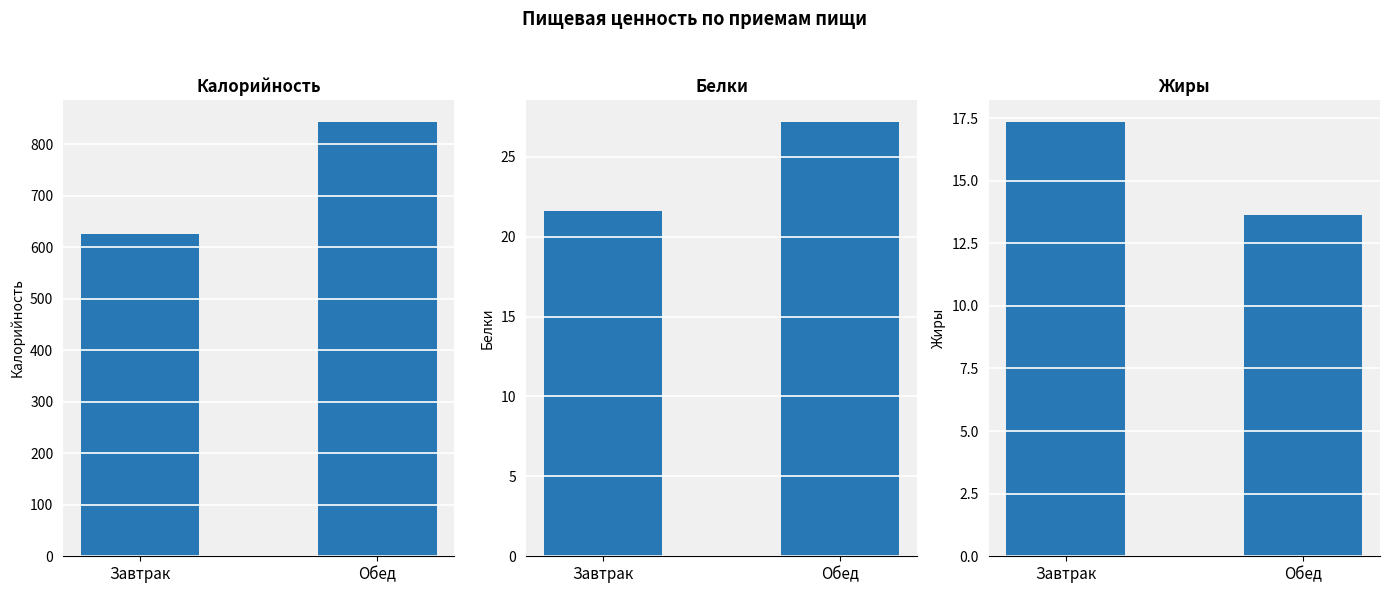

Where is Калорийность nearest to the value 734?

Завтрак